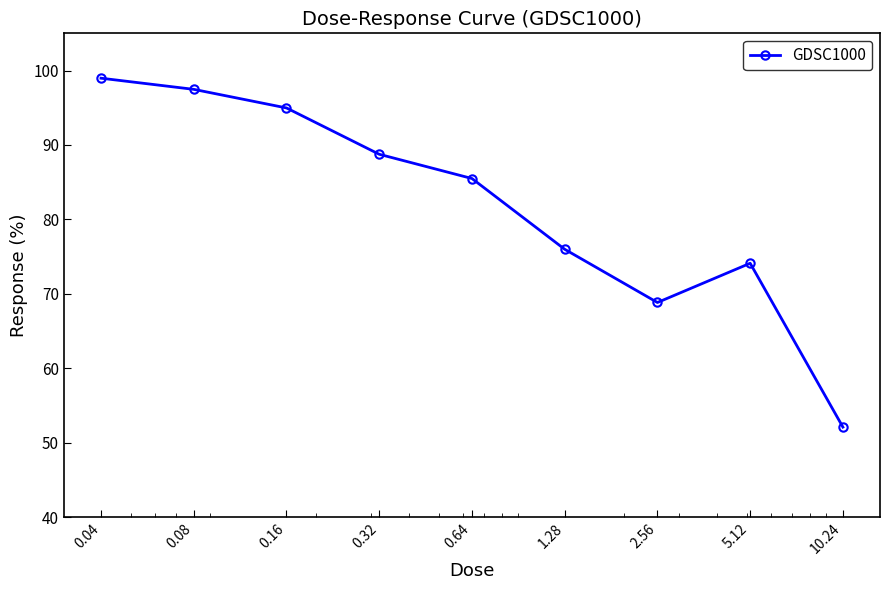

True or false: the data has more than 2 interior local peaks.

False